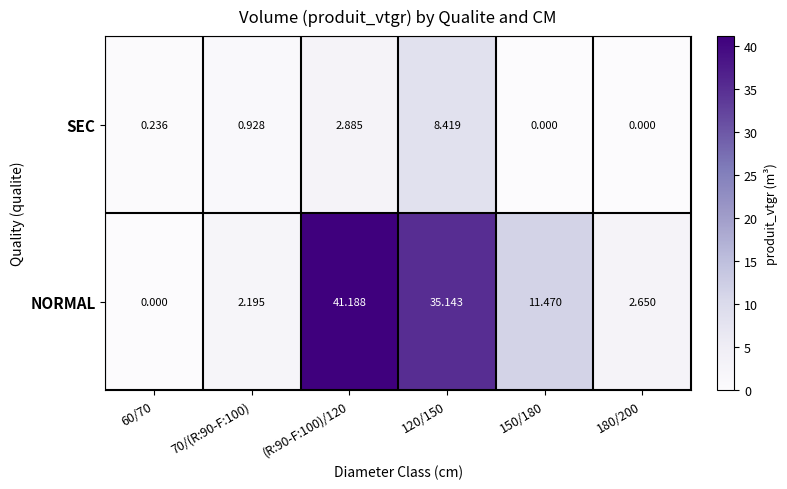

How many series are shown in this chart?

2